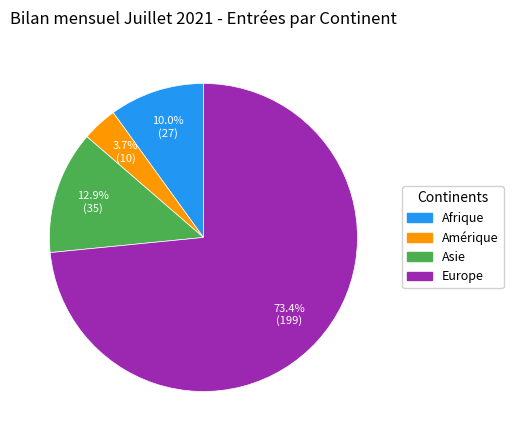

Which slice is the smallest?

Amérique